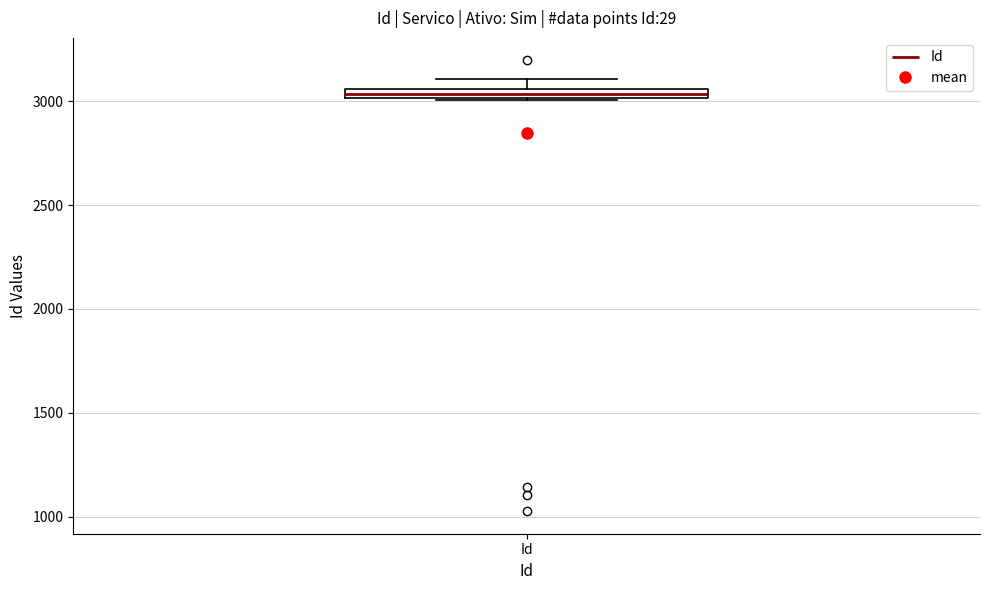

Where does the upper whisker of the box for Id end on the y-axis? The values are not printed on the chart, so give them approximately, as read against the axis.

3100